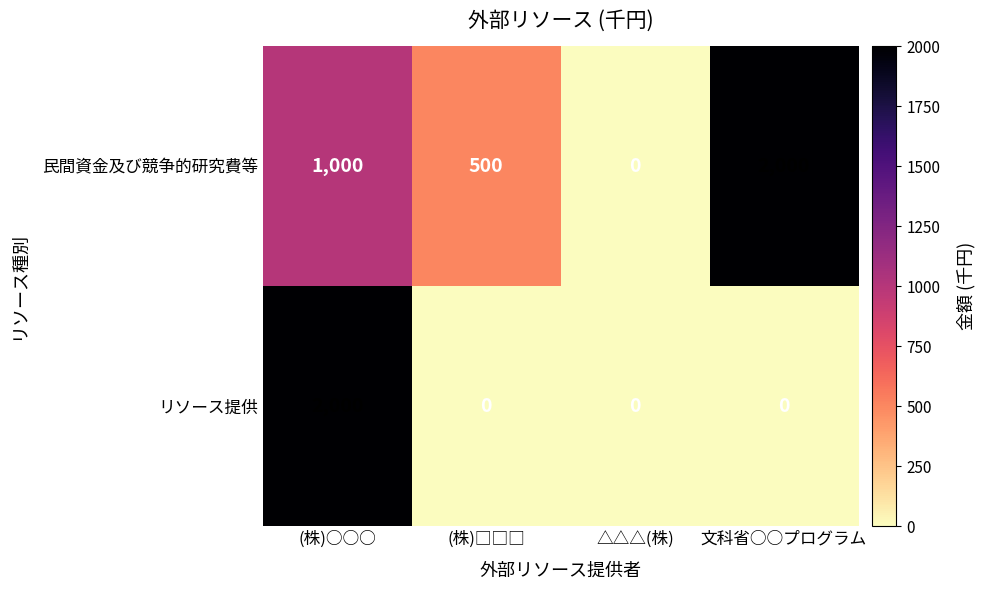

Reading right to left, what are all the values shown in this chart?

民間資金及び競争的研究費等: 2000	0	500	1000
リソース提供: 0	0	0	2000